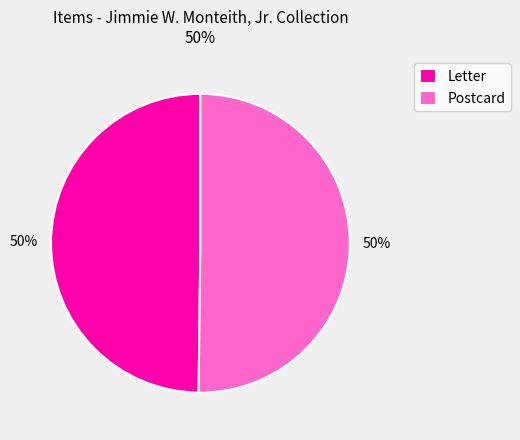

To the nearest percent, what is the combined percentage of Postcard and Letter?

100%